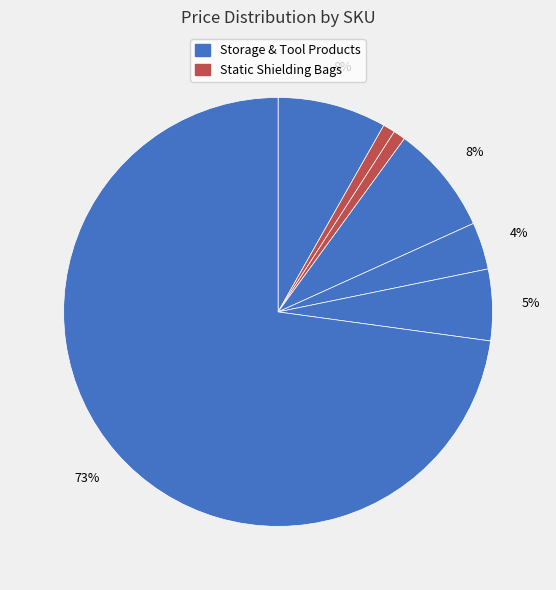

How many slices are in this pie chart?

7